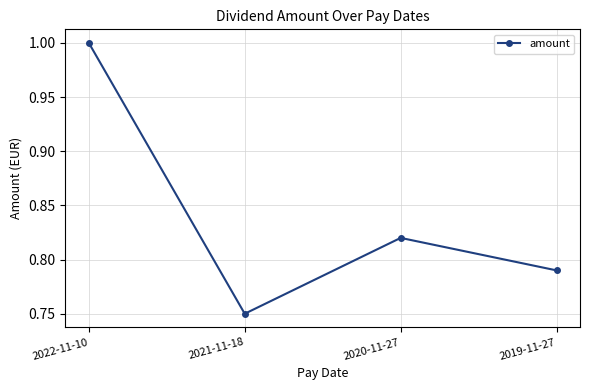

How many lines are shown in the chart?

1